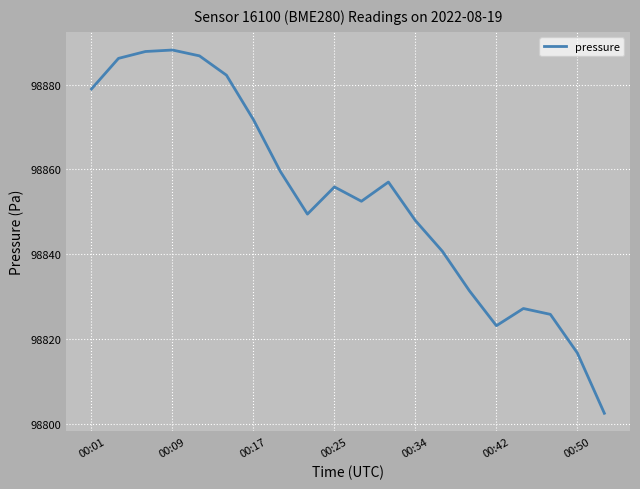

What is the maximum value shown in the chart?

98888.2